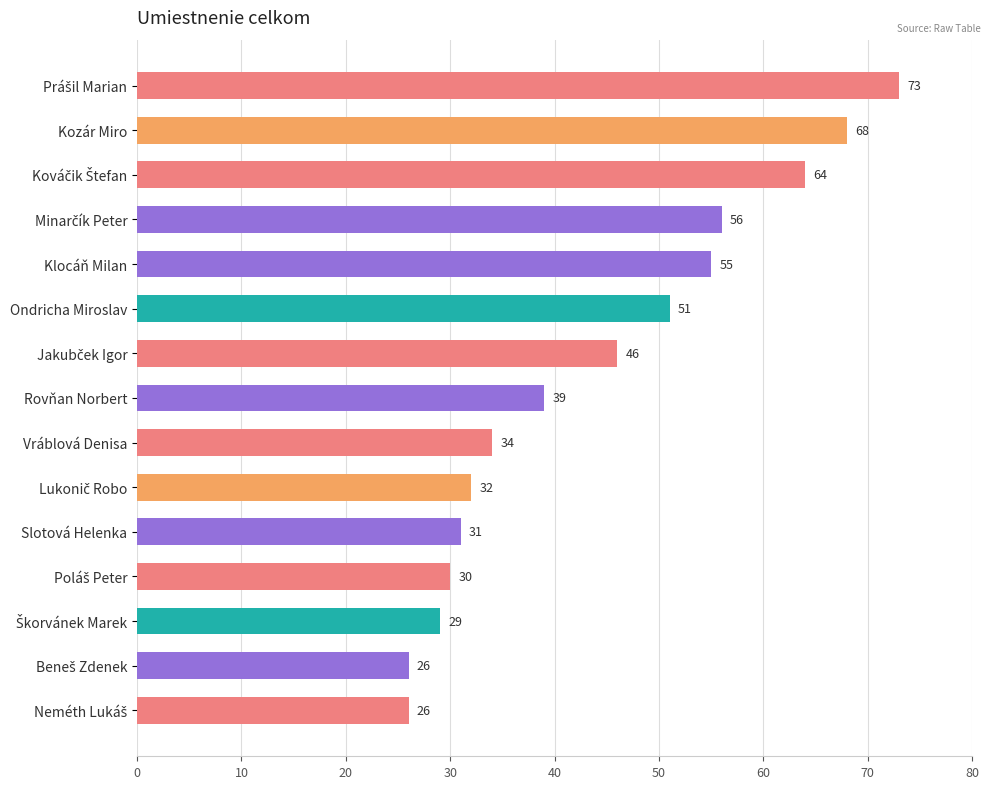

How many bars are there in total?

15